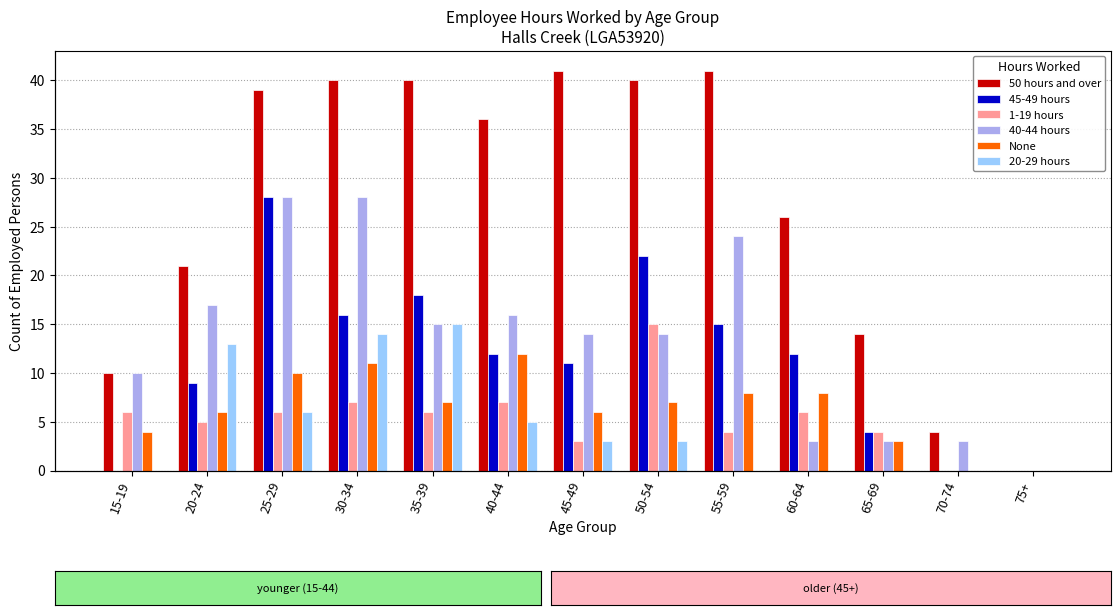

What is the total value across all series at 30-34?

116